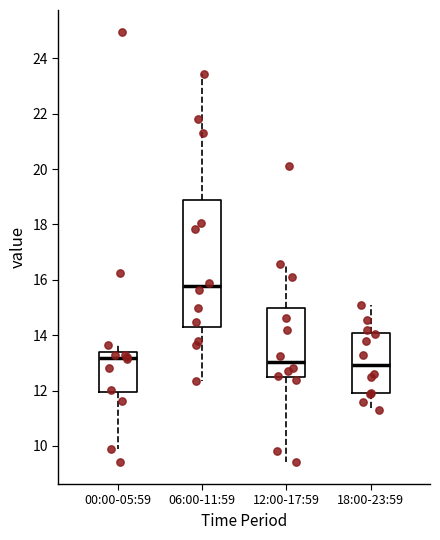

Reading left to right, transcribe this box plot: for each box, give where its median line is, the range the box spans, and where its two whiskers end, as read against the y-axis. The values are not printed on the chart, so give them approximately, as read against the axis.

00:00-05:59: median 13.2, box 12.0 to 13.4, whiskers 9.8 to 13.6
06:00-11:59: median 15.8, box 14.4 to 18.8, whiskers 12.4 to 23.4
12:00-17:59: median 13.0, box 12.4 to 15.0, whiskers 9.4 to 16.6
18:00-23:59: median 13.0, box 11.8 to 14.0, whiskers 11.4 to 15.2